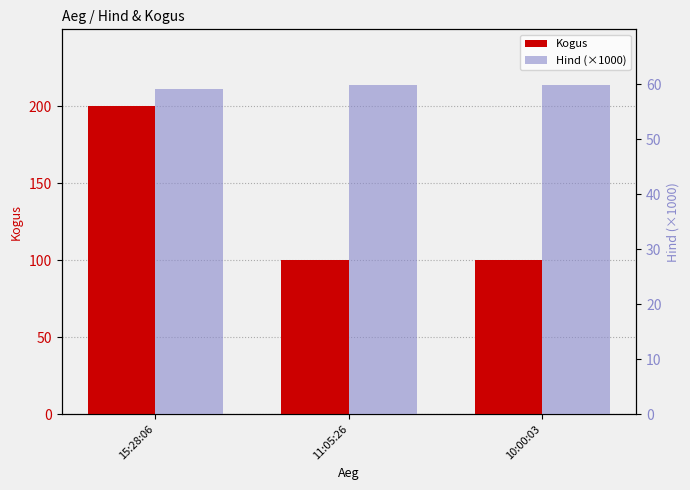

Is the value of Hind (×1000) at 11:05:26 greater than the value of Kogus at 15:28:06?

No